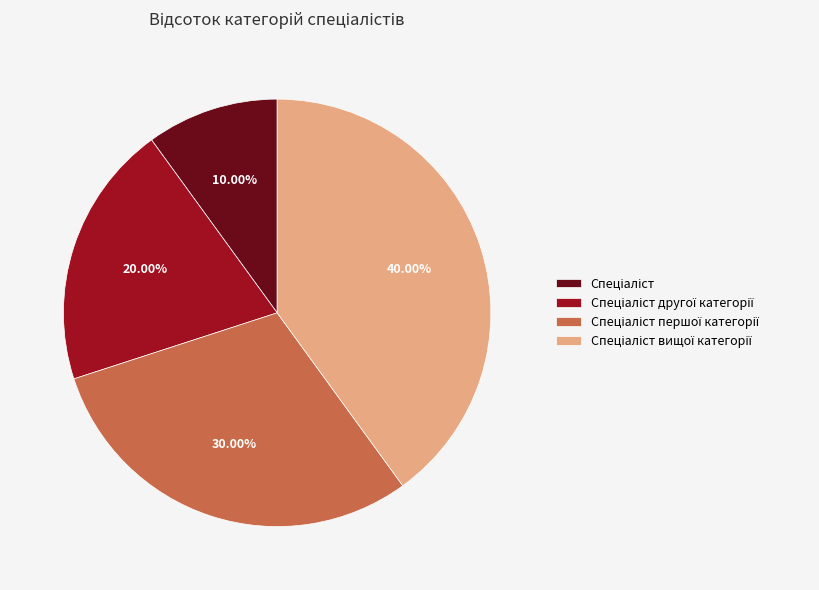

Does any single category account for the majority?

No